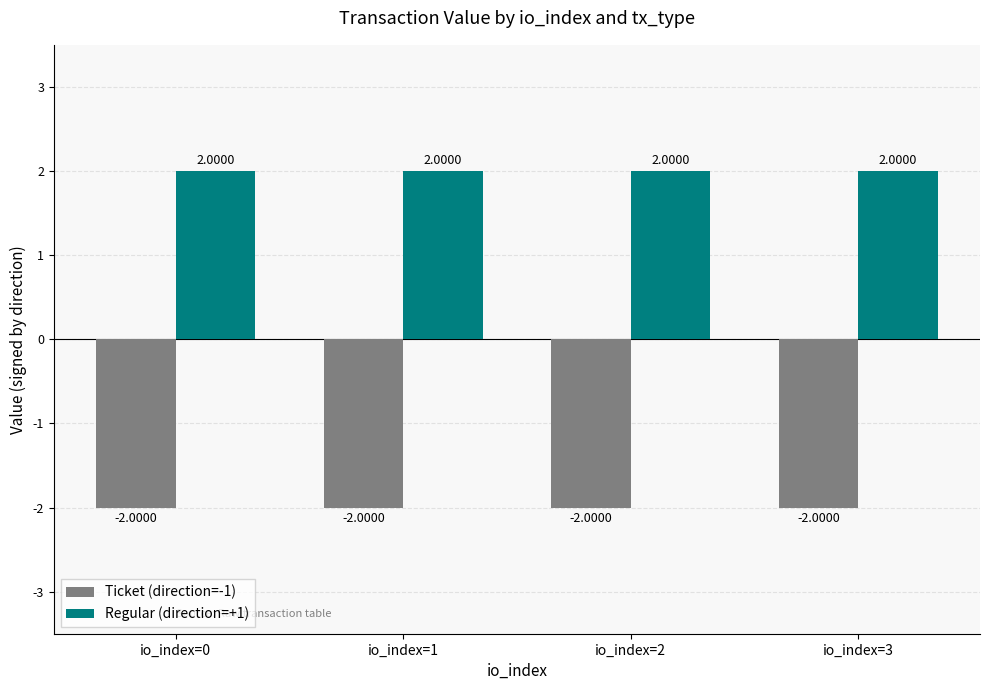

At io_index=3, list the series in order from largest to smallest.

Regular (direction=+1), Ticket (direction=-1)